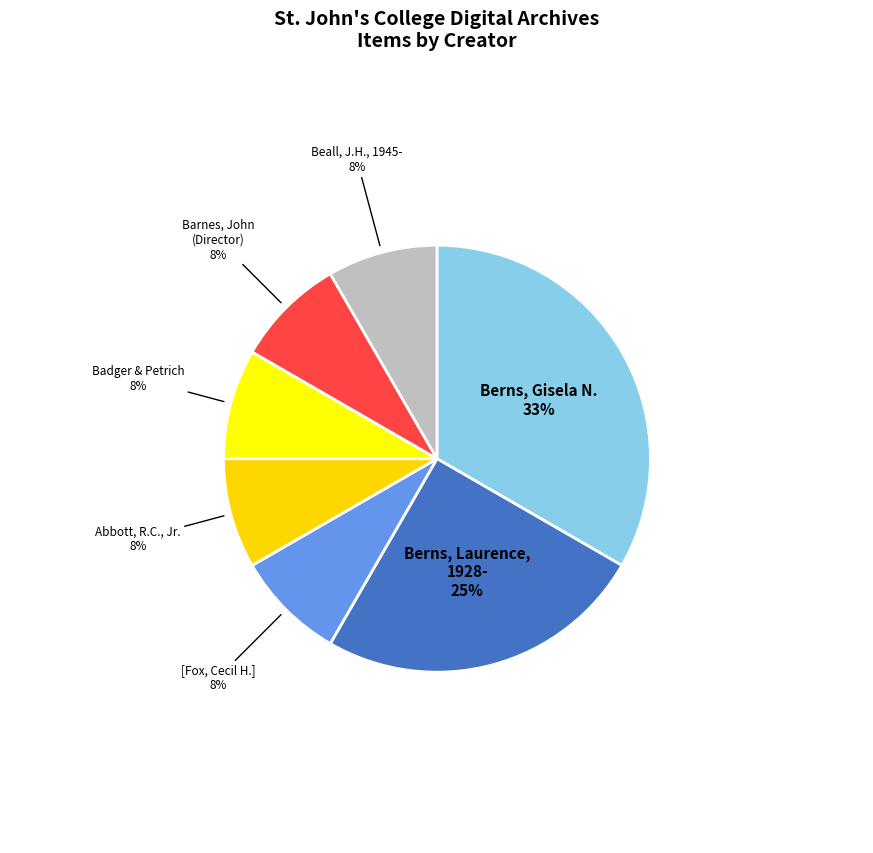

What is the ratio of the value at Badger & Petrich to the value at Berns, Laurence, 1928-?

0.3